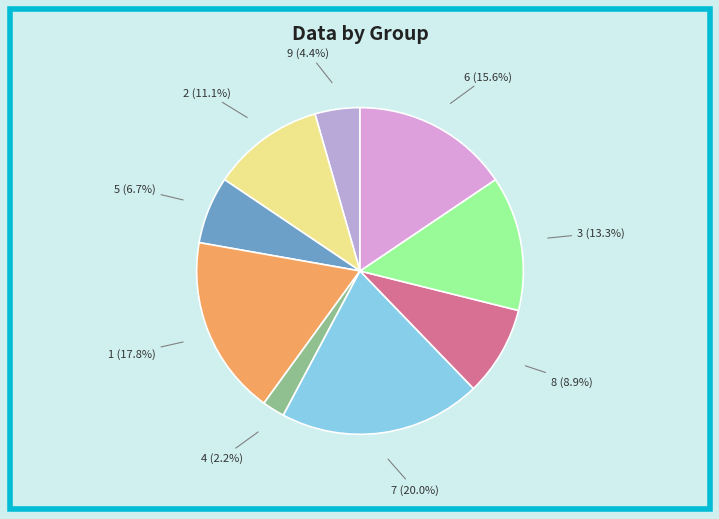

Which slice is the smallest?

4